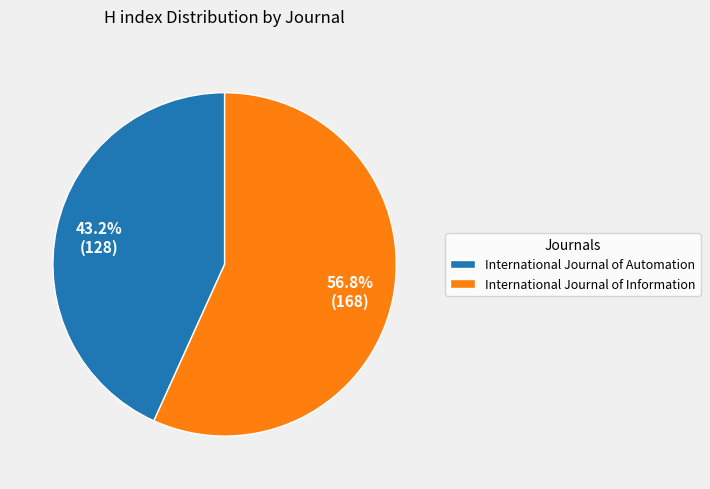

How many segments does this pie chart have?

2